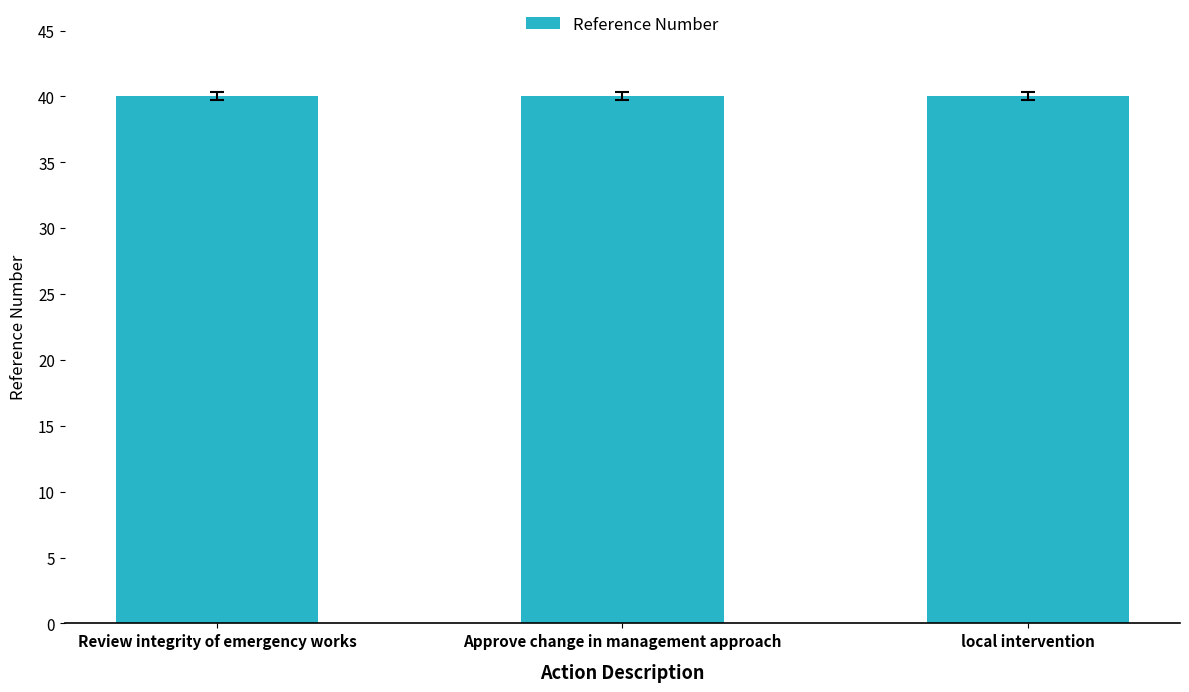

What position from the right is Approve change in management approach?

2